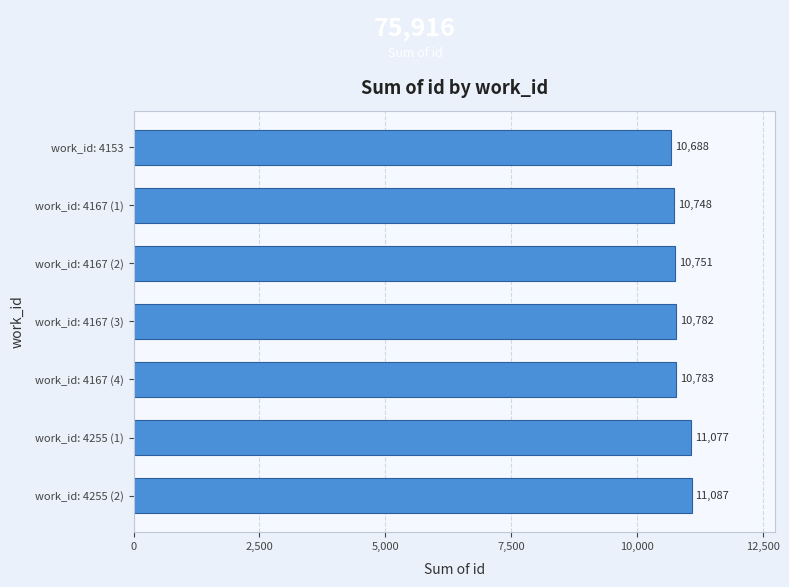

What is the difference between the second highest and minimum values?

389